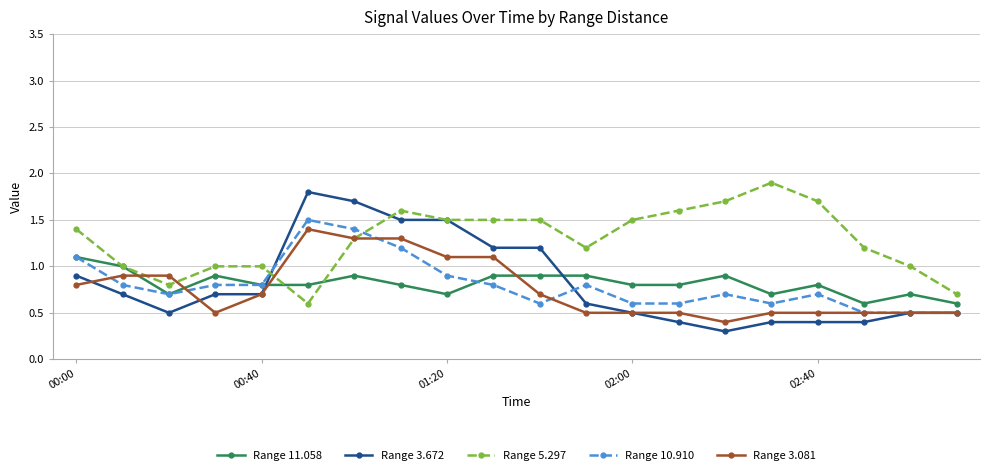

List the series in order of their peak value, lowest first.

Range 11.058, Range 3.081, Range 10.910, Range 3.672, Range 5.297